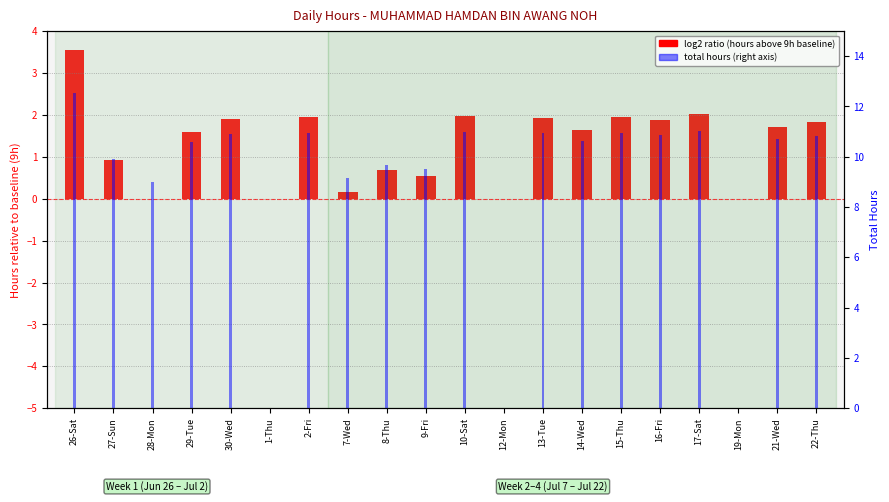

Which label corresponds to the largest value in the chart?

26-Sat